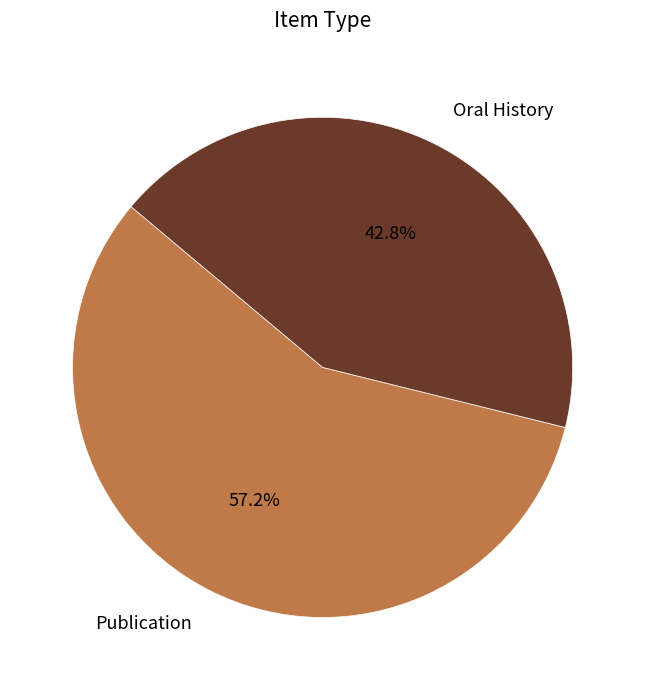

Is the sum of Publication and Oral History greater than half?

Yes